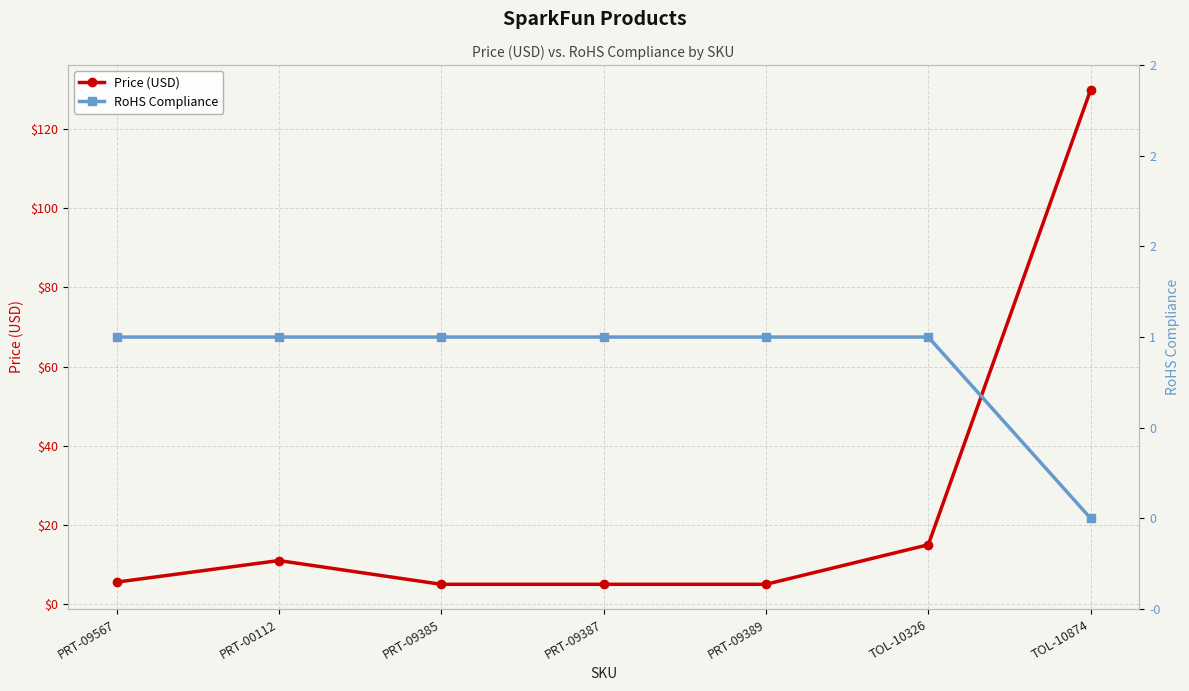

True or false: Price (USD) and RoHS Compliance intersect in this chart.

False